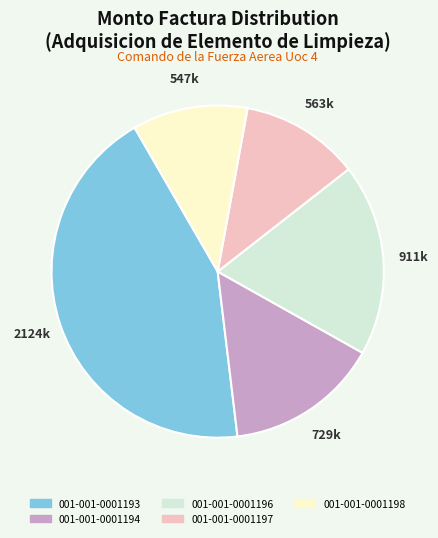

What is the largest slice in the pie chart?

001-001-0001193